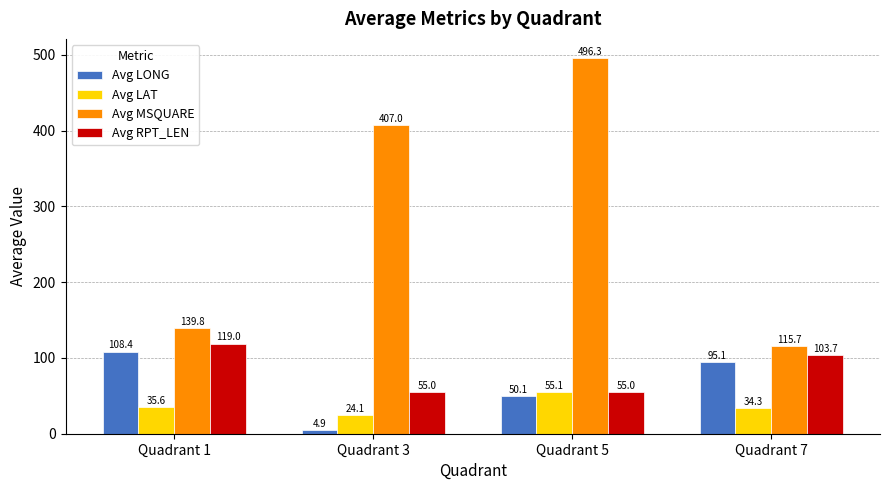

What are all the series names shown in the legend?

Avg LONG, Avg LAT, Avg MSQUARE, Avg RPT_LEN